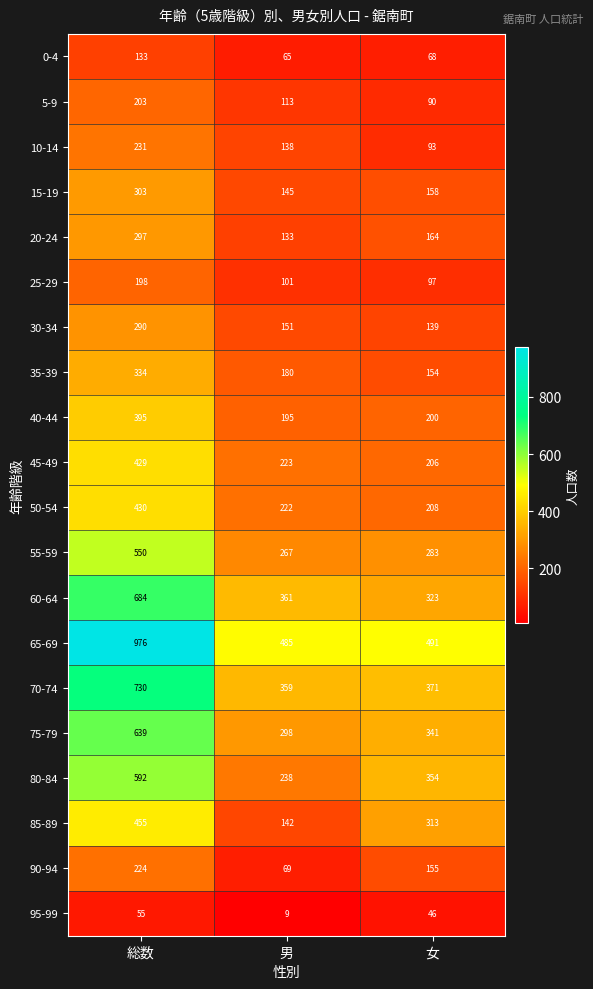

Count the number of categories in the chart.

3